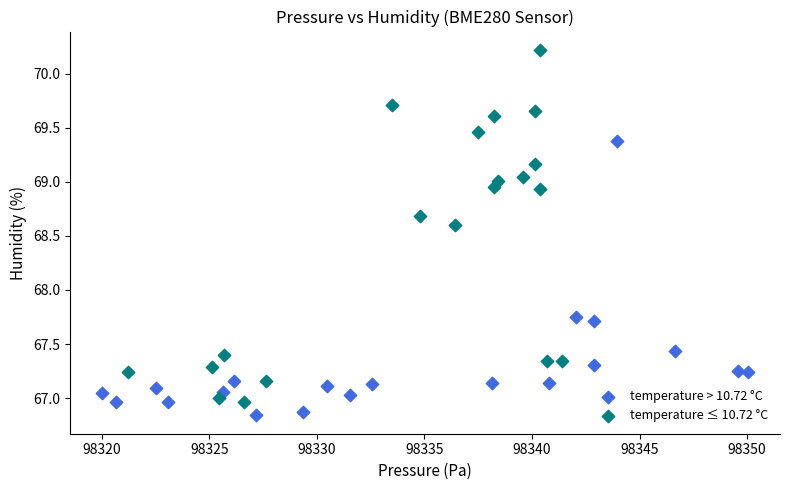

Which series has the widest spread of Y values?

temperature ≤ 10.72 °C